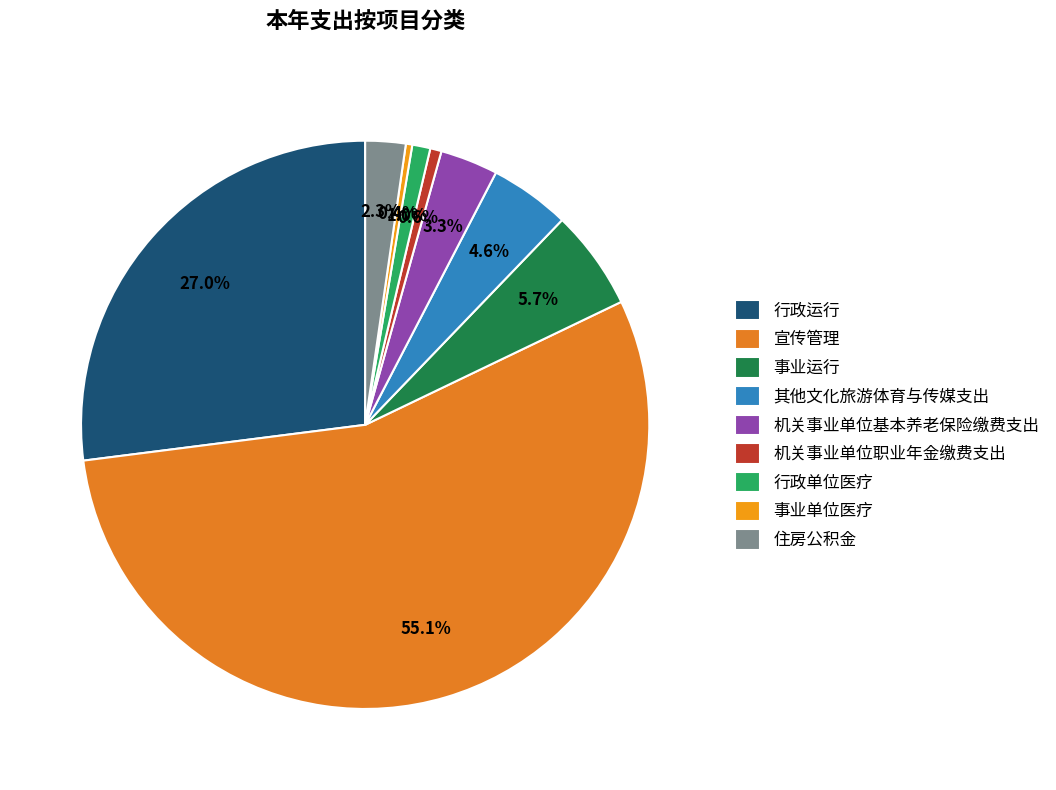

Combined, do 其他文化旅游体育与传媒支出 and 住房公积金 account for over 50%?

No